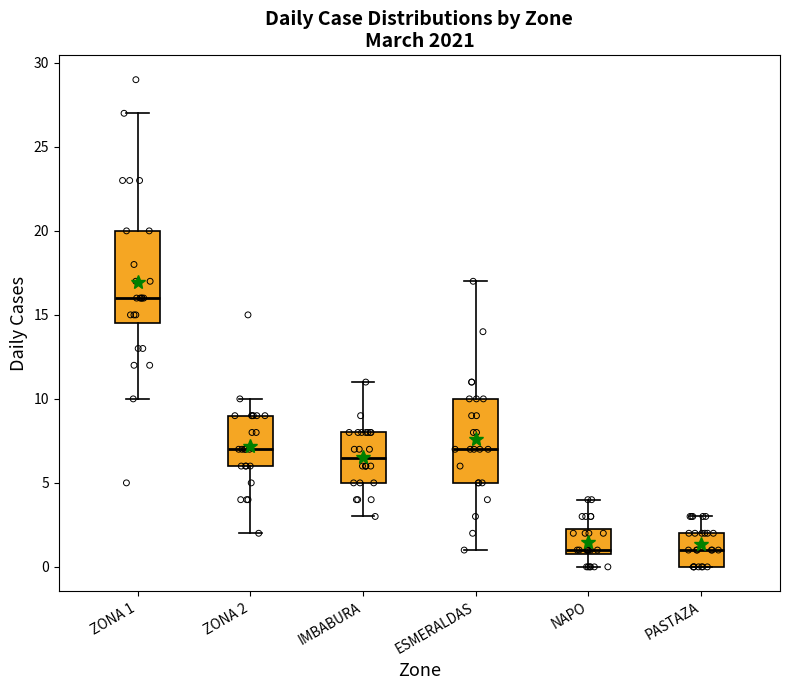

Reading left to right, read every box against the y-axis: the position of its median line, the range the box covers, and the ends of its whiskers. The values are not printed on the chart, so give them approximately, as read against the axis.

ZONA 1: median 16.0, box 14.5 to 20.0, whiskers 10.0 to 27.0
ZONA 2: median 7.0, box 6.0 to 9.0, whiskers 2.0 to 10.0
IMBABURA: median 6.5, box 5.0 to 8.0, whiskers 3.0 to 11.0
ESMERALDAS: median 7.0, box 5.0 to 10.0, whiskers 1.0 to 17.0
NAPO: median 1.0 (just above the box's lower edge), box 1.0 to 2.5, whiskers 0.0 to 4.0
PASTAZA: median 1.0, box 0.0 to 2.0, whiskers 0.0 to 3.0